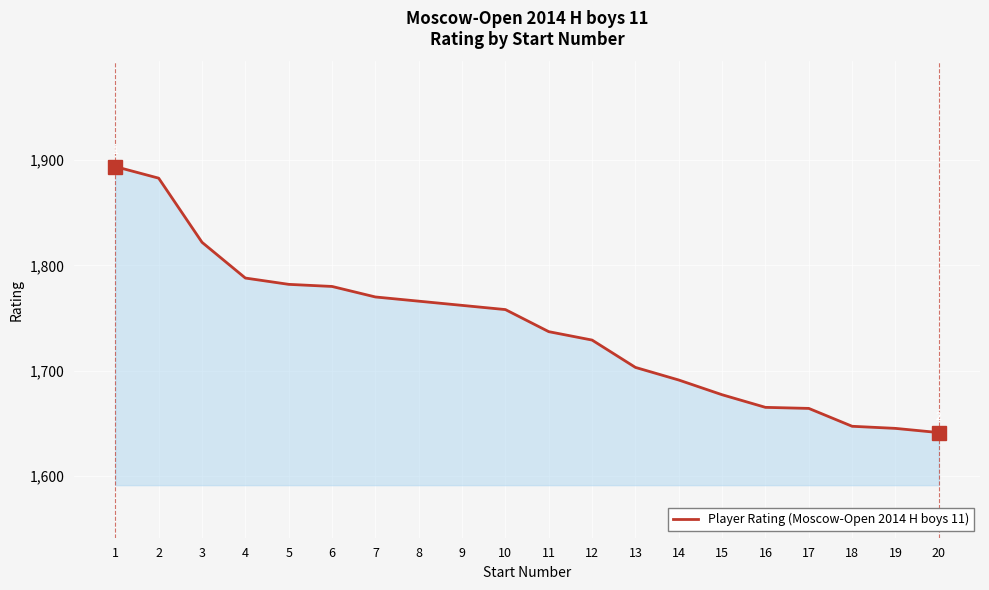

What is the change in value from 9 to 18?

-115